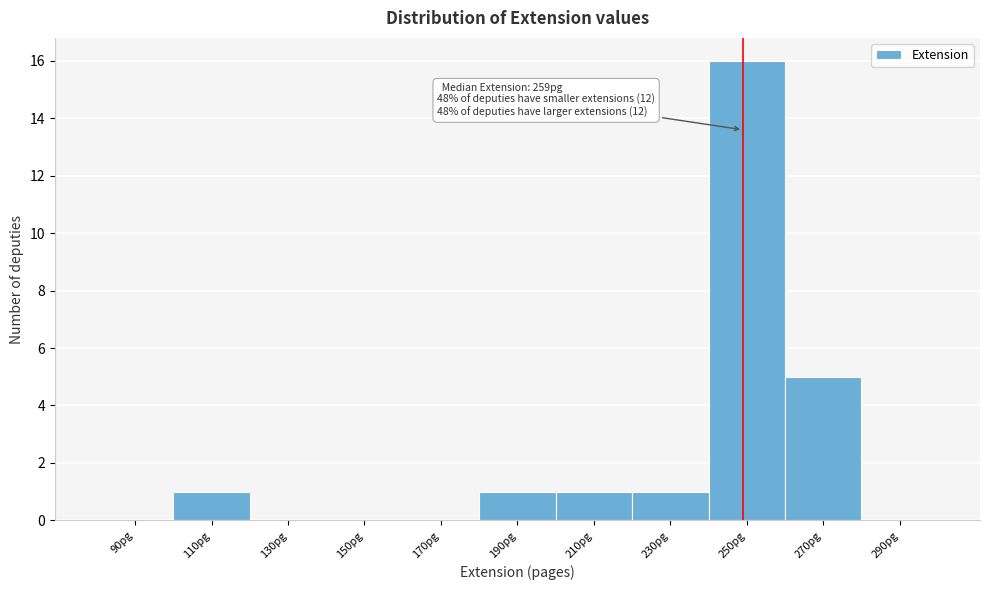

Reading left to right, extract all data points from this chart.

90pg=0	110pg=1	130pg=0	150pg=0	170pg=0	190pg=1	210pg=1	230pg=1	250pg=16	270pg=5	290pg=0